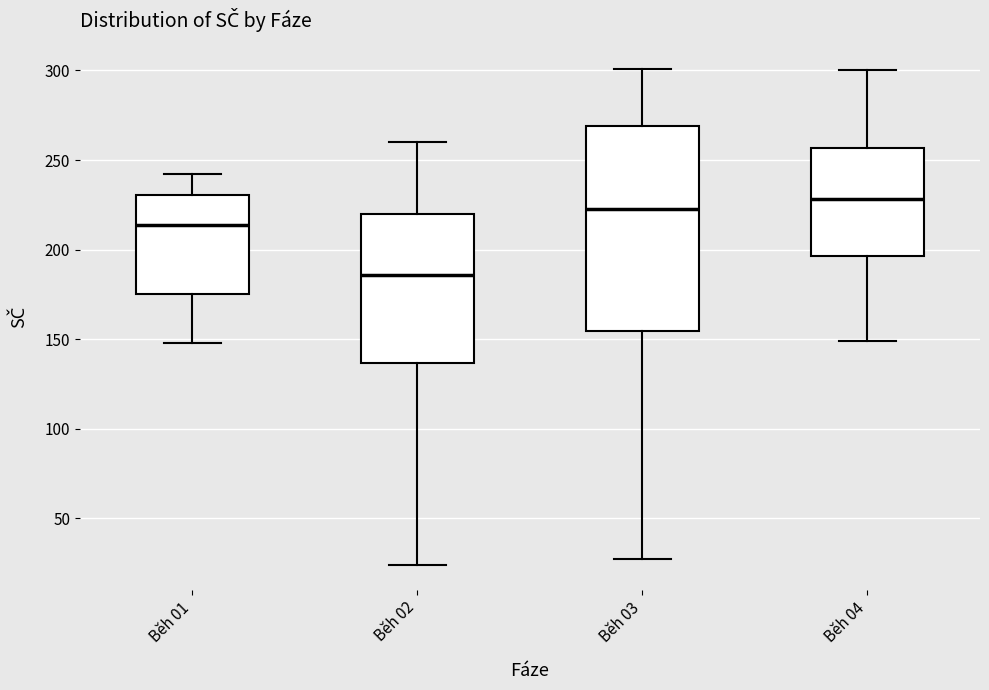

Which box is the tallest, from its lower edge to its upper edge?

Běh 03